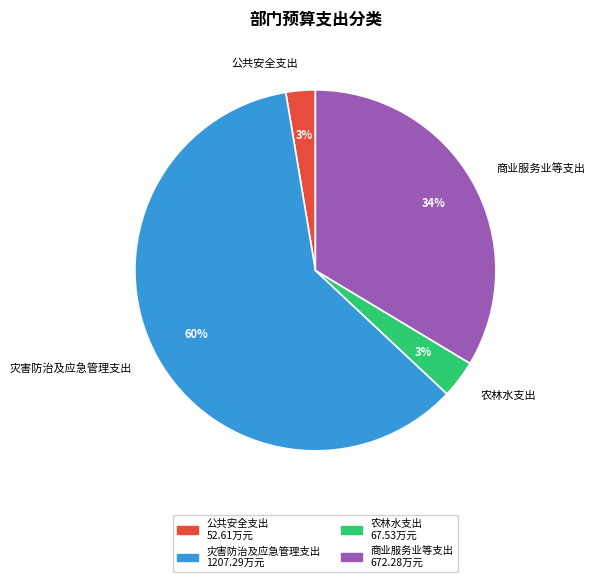

How many slices are in this pie chart?

4